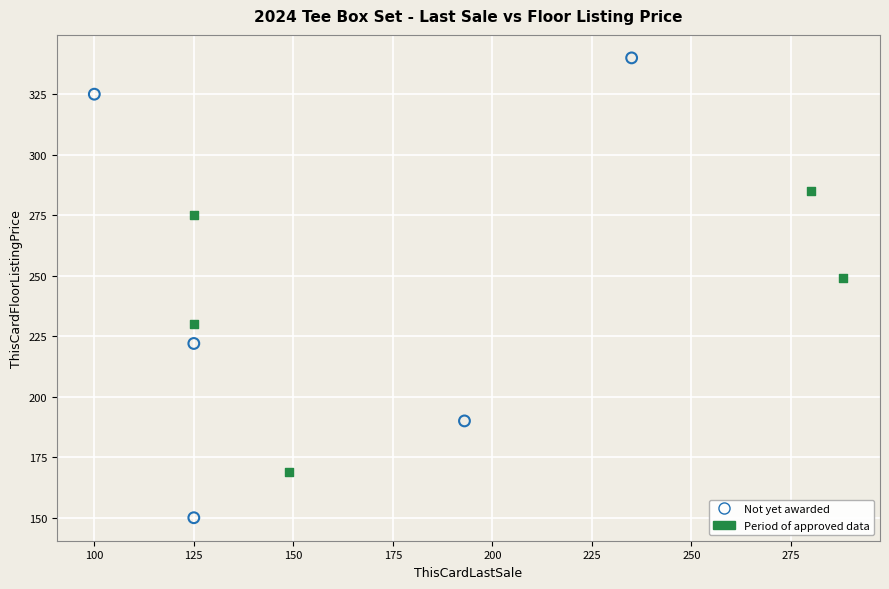

Which series contains the lowest Y value?

Not yet awarded